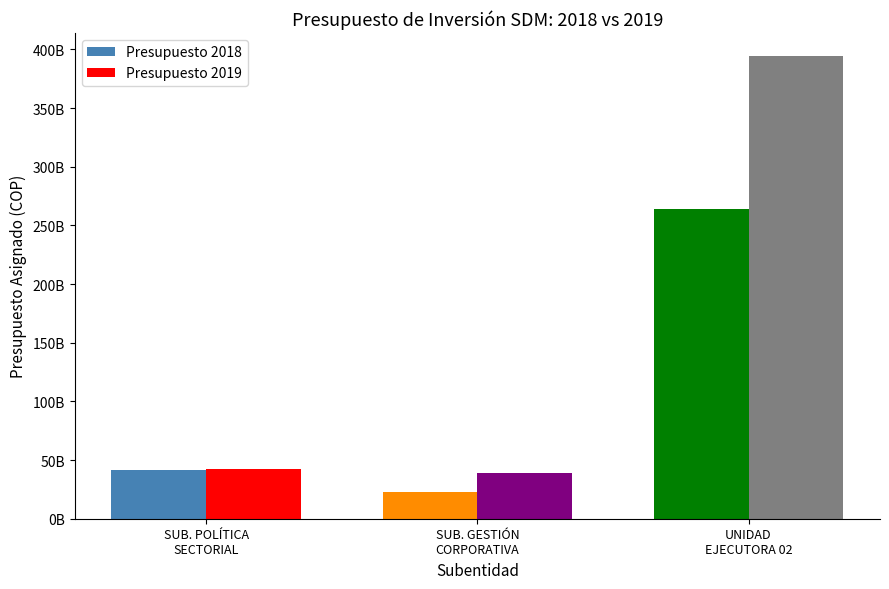

Where does the Presupuesto 2018 series first go above 41885181893?

UNIDAD
EJECUTORA 02